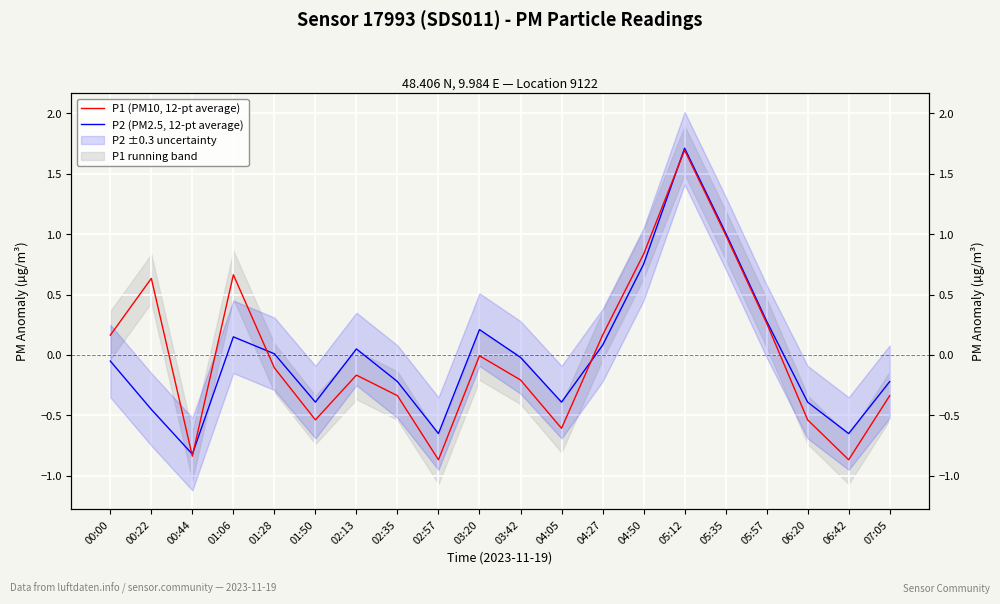

At which category does P2 (PM2.5, 12-pt average) reach its first local peak?

01:06